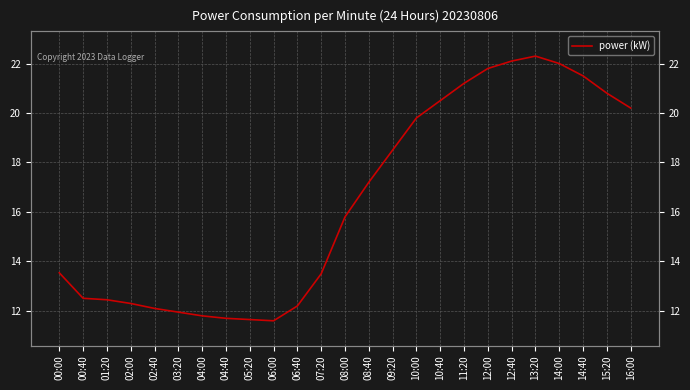

Reading left to right, extract all data points from this chart.

13.5	12.5	12.4	12.3	12.1	11.9	11.8	11.7	11.7	11.6	12.2	13.5	15.8	17.2	18.5	19.8	20.5	21.2	21.8	22.1	22.3	22.0	21.5	20.8	20.2